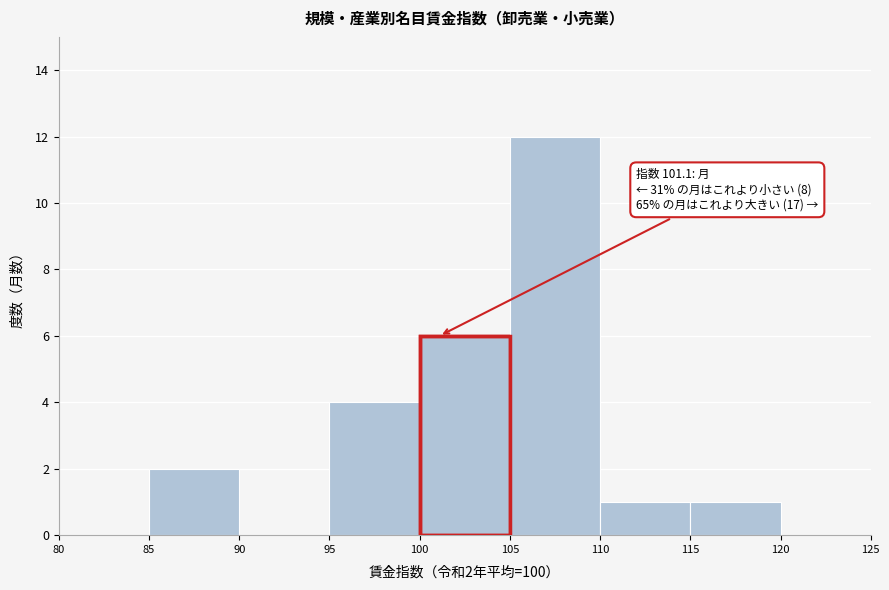

Over which range of the x-axis is the bar tallest?

105 to 110